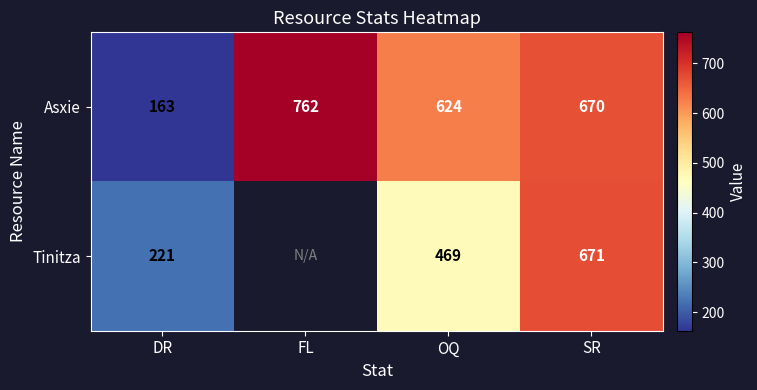

Where is Asxie nearest to the value 462?

OQ